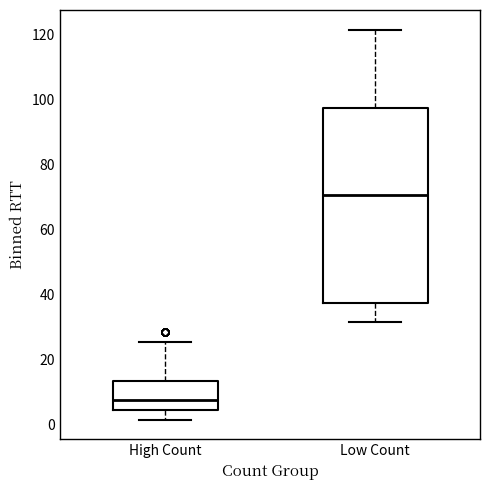

Reading left to right, read every box against the y-axis: the position of its median line, the range the box covers, and the ends of its whiskers. The values are not printed on the chart, so give them approximately, as read against the axis.

High Count: median 8, box 4 to 14, whiskers 2 to 26
Low Count: median 70, box 38 to 98, whiskers 32 to 122